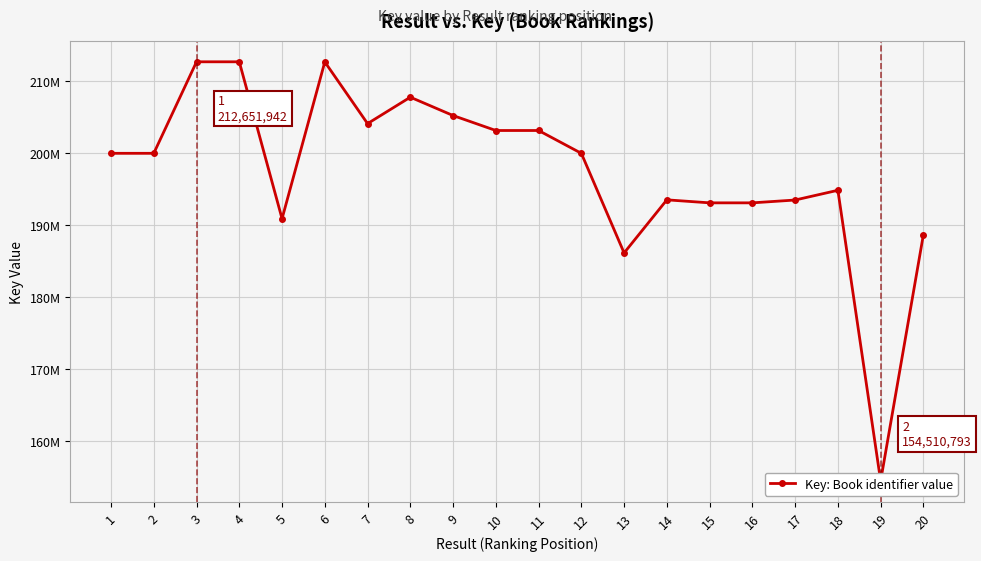

How many interior local peaks (higher than both neighbors) does the data have?

6